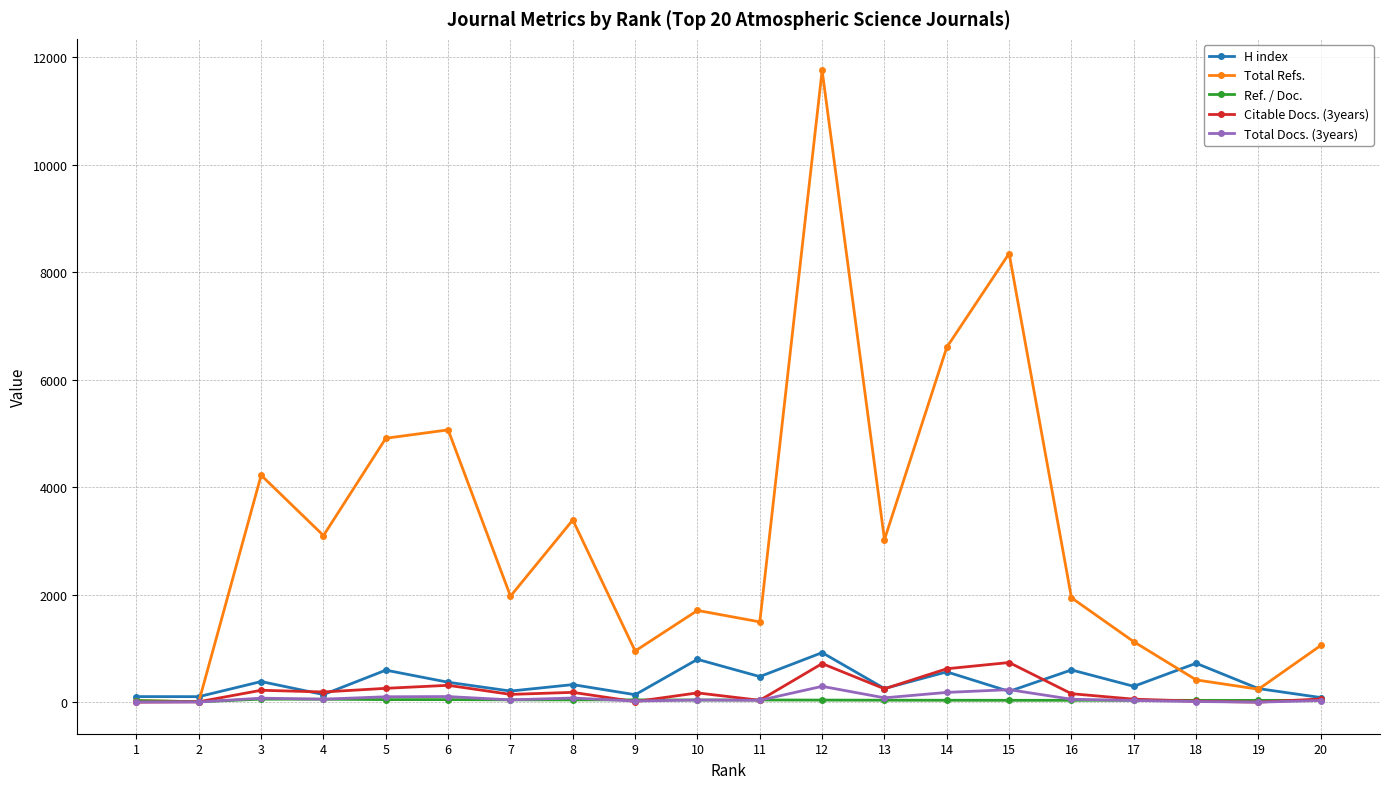

What is the value of the H index point at the 2nd from the left?

103